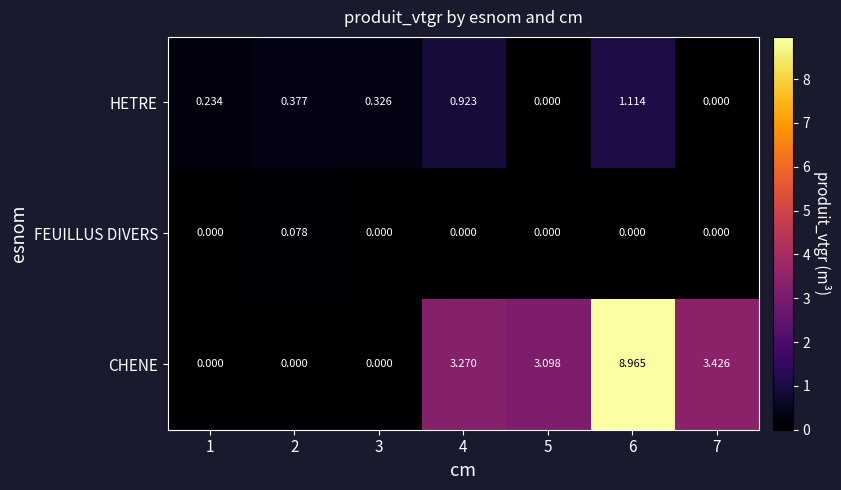

Which series changed the most between 4 and 5?

HETRE